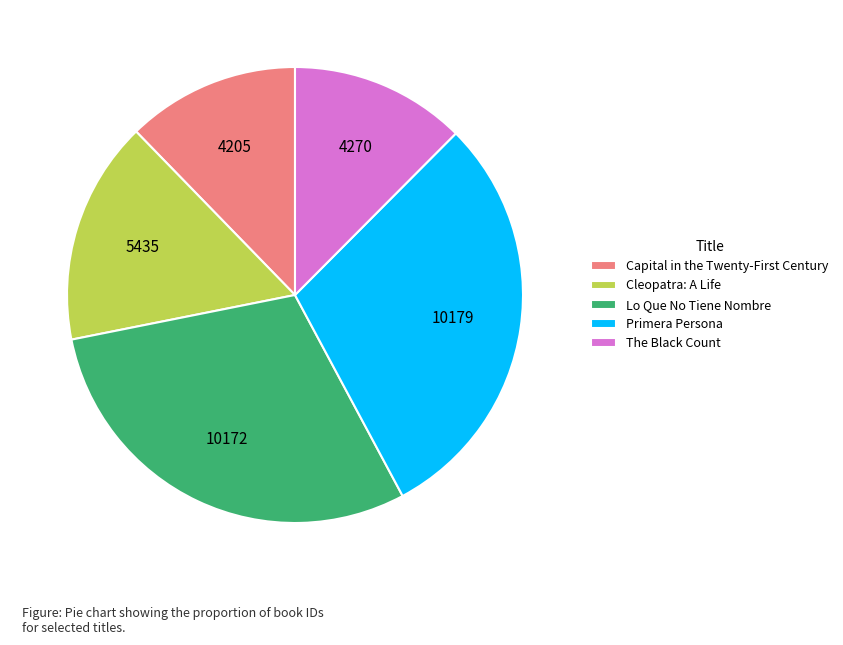

Between Cleopatra: A Life and Primera Persona, which is larger?

Primera Persona